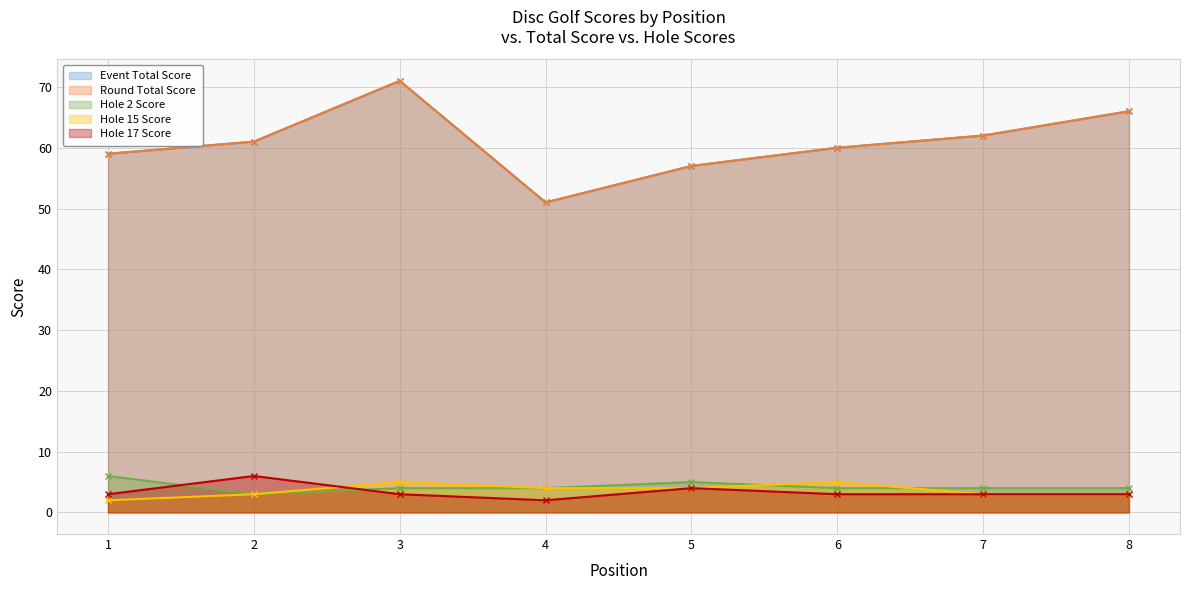

Is it true that event_total_score equals 79 at 5?

False